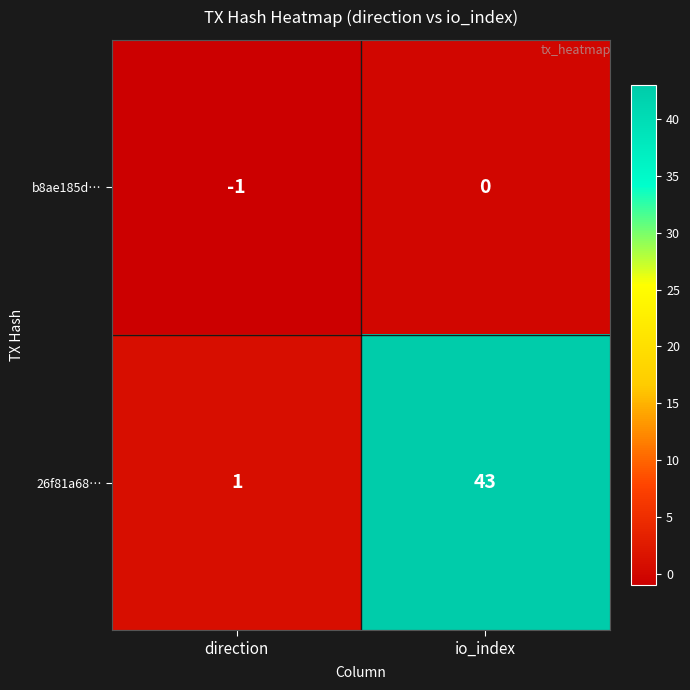

List the series in order of their overall mean, highest first.

26f81a68…, b8ae185d…